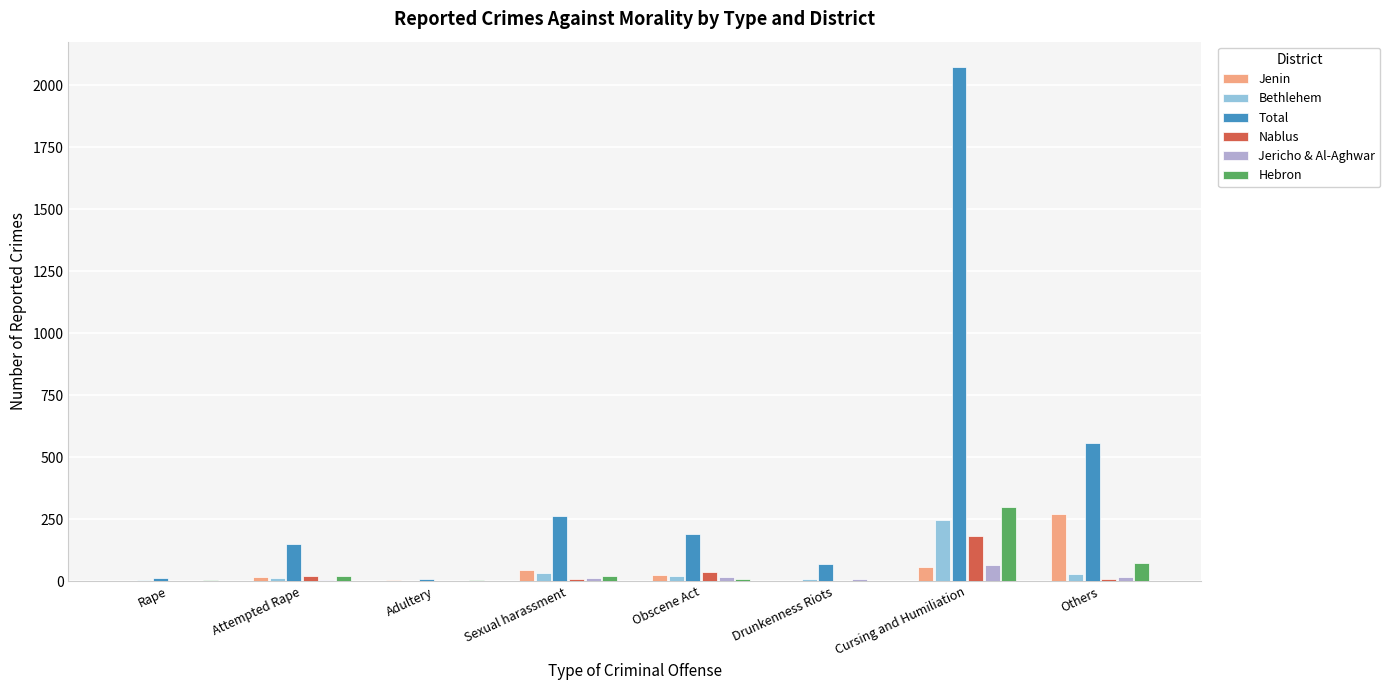

At which category is the sum across all series the highest?

Cursing and Humiliation